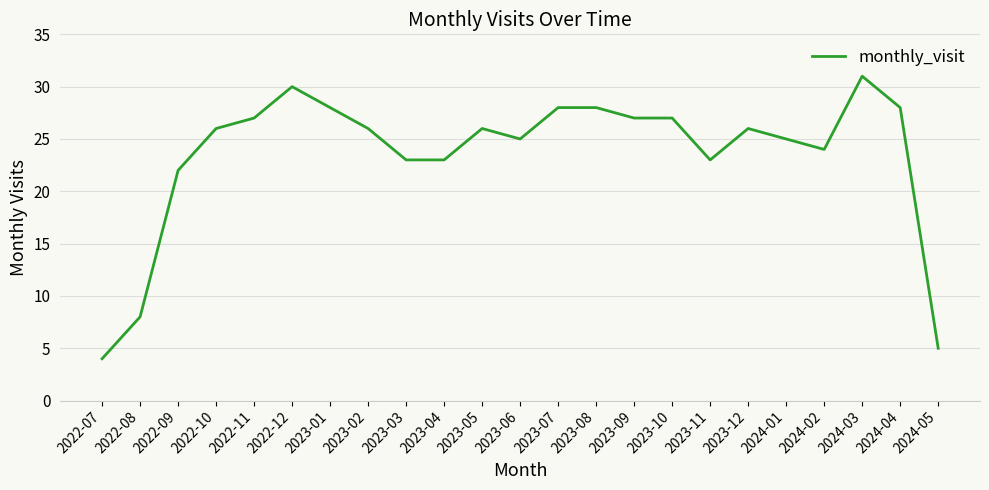

How many lines are shown in the chart?

1